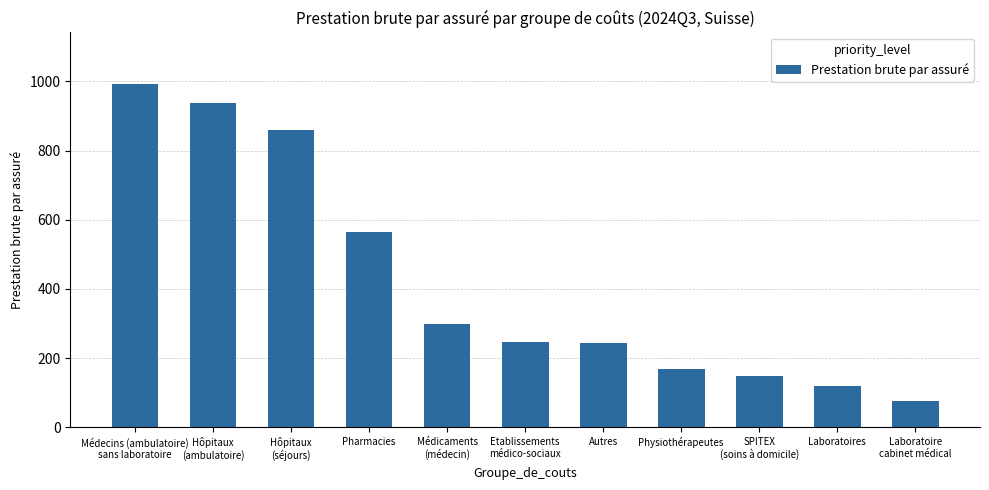

Between Etablissements
médico-sociaux and SPITEX
(soins à domicile), which is larger?

Etablissements
médico-sociaux